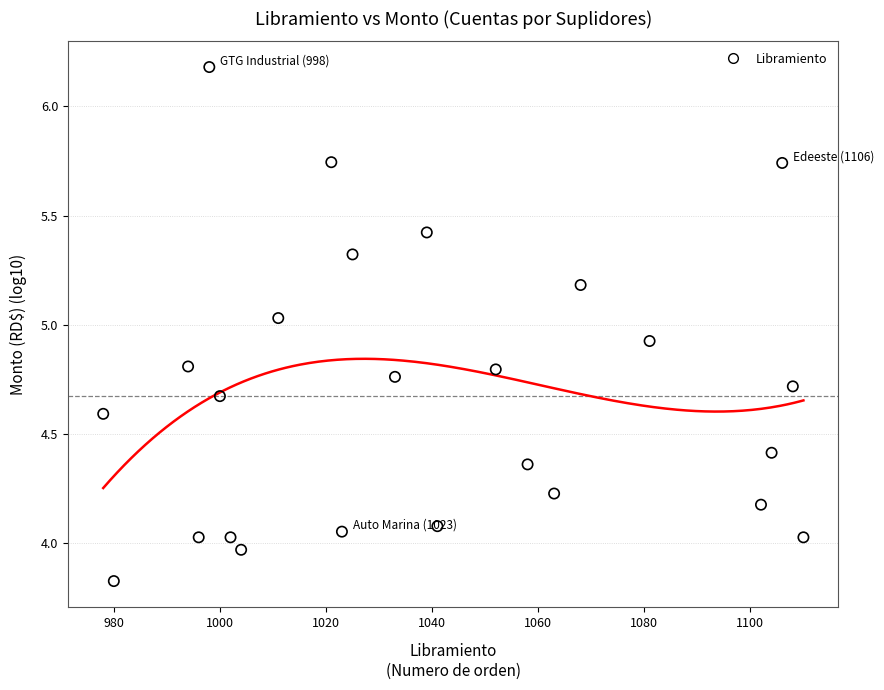

What is the range of Y values (max minus min)?

2.4